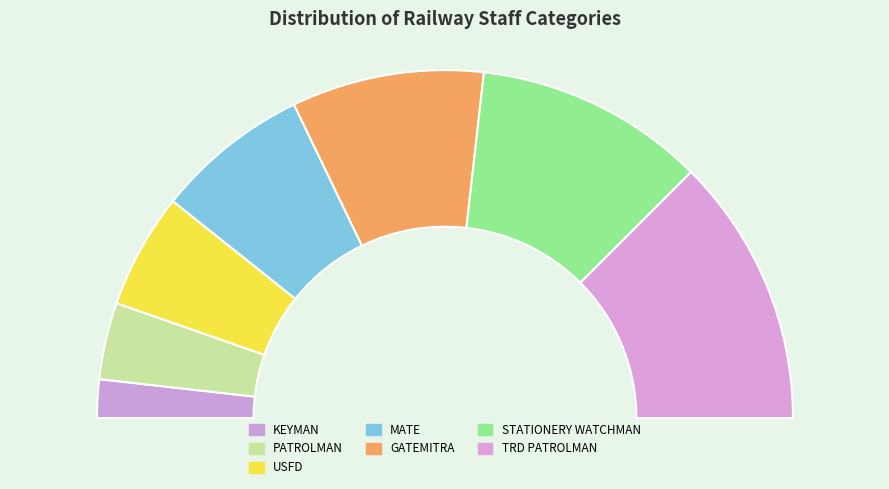

Approximately how many times larger is the value at TRD PATROLMAN compared to MATE?

1.8